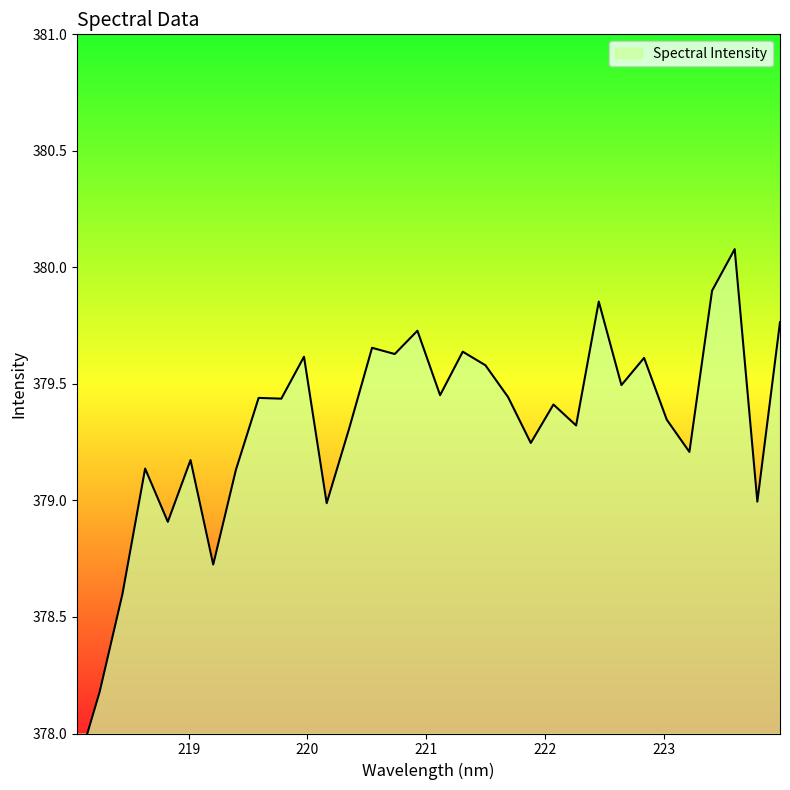

What is the label of the 4th point from the left?

218.6332